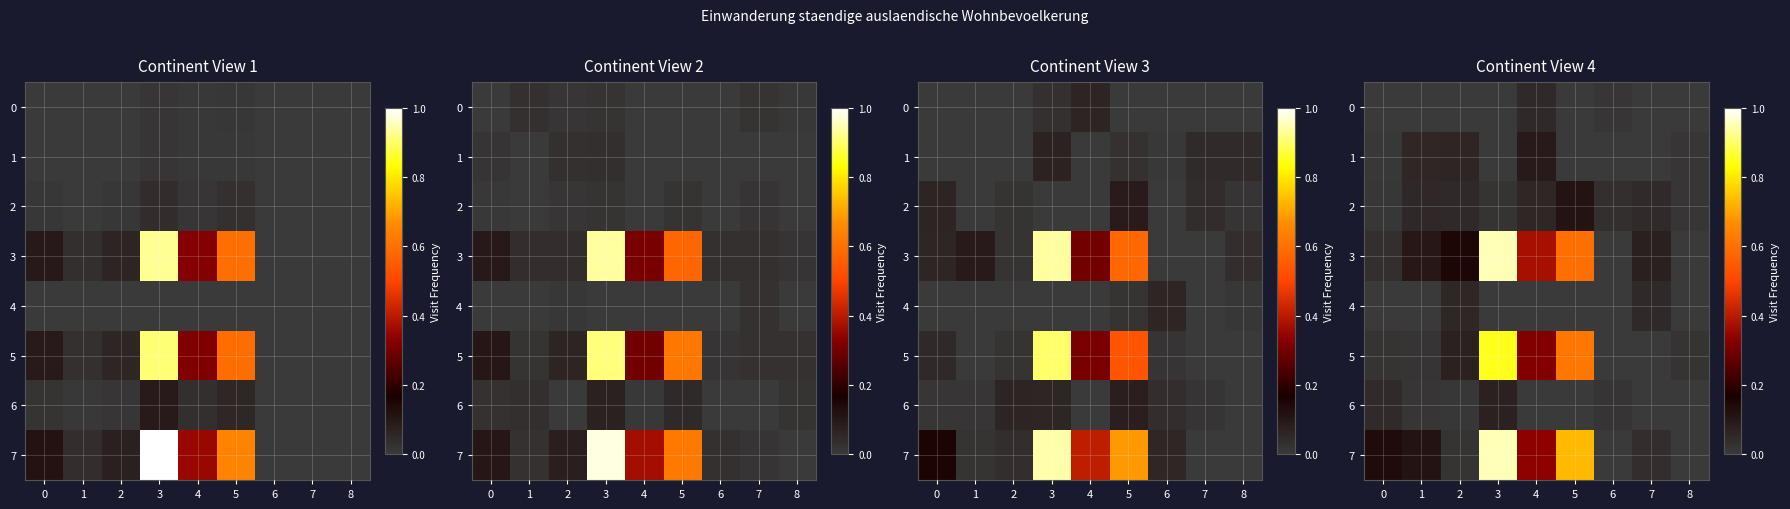

Between 3 and 1, which is larger?

3